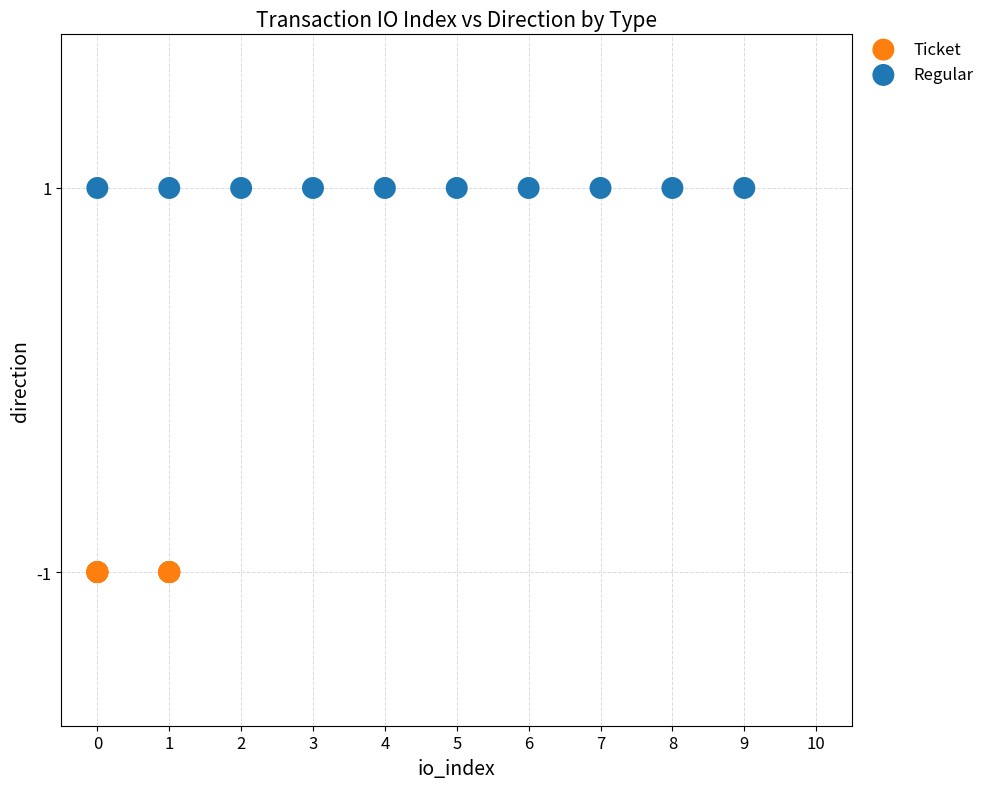

What are all the series names shown in the legend?

Ticket, Regular